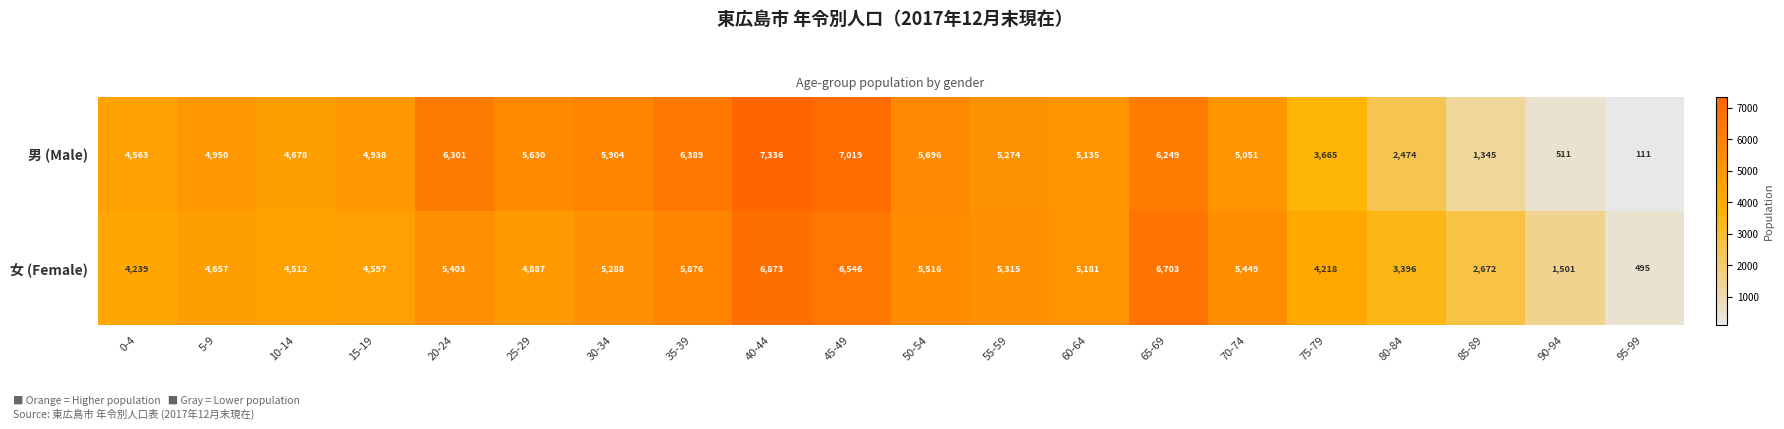

Which series has the largest total across all categories?

女 (Female)